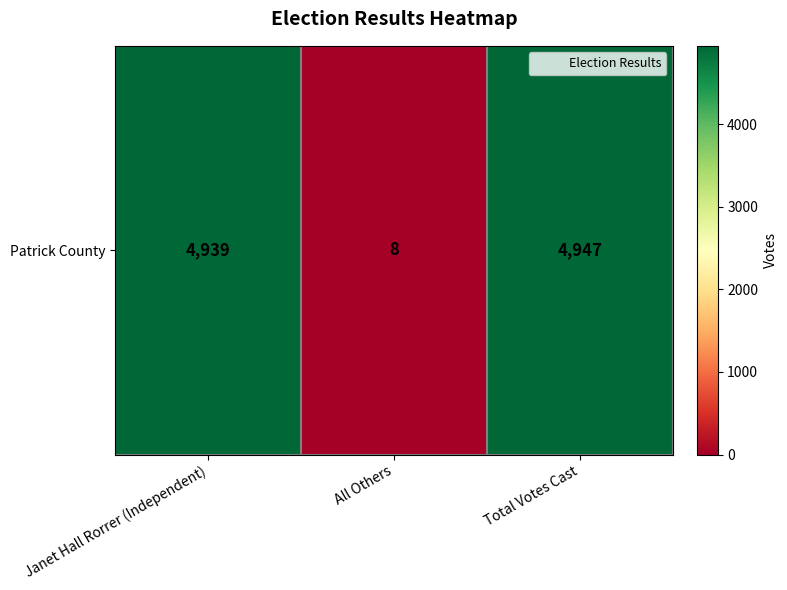

Approximately how many times larger is the value at Janet Hall Rorrer (Independent) compared to All Others?

617.4